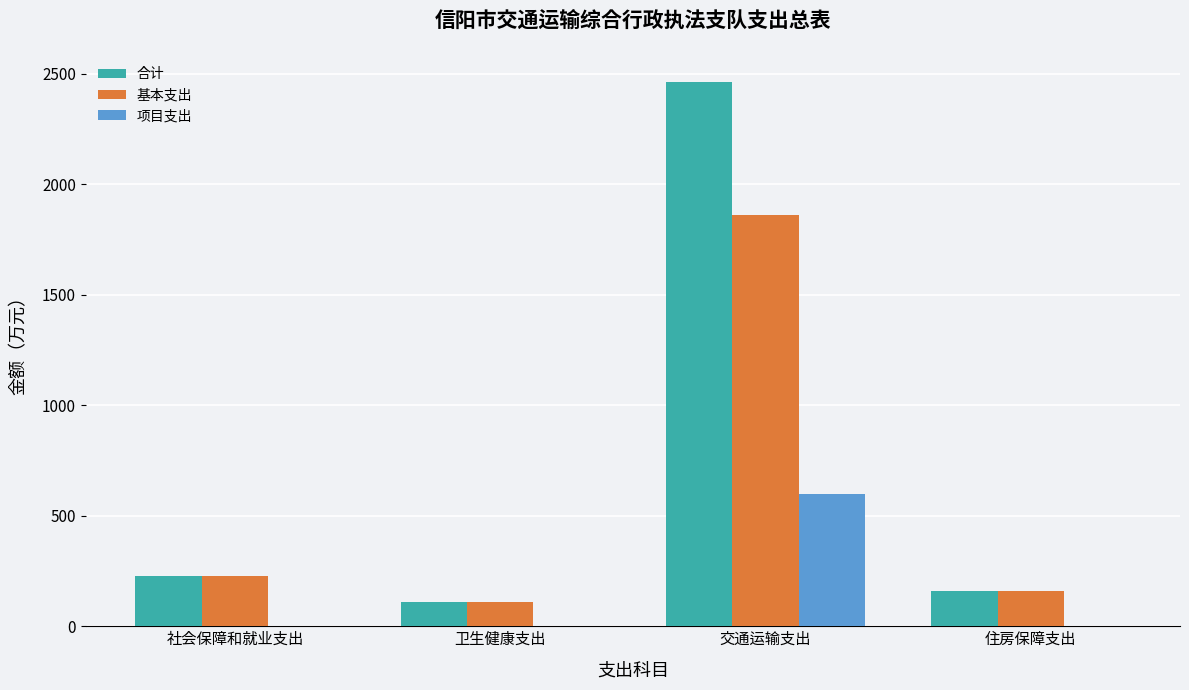

Count the number of data series in this chart.

3